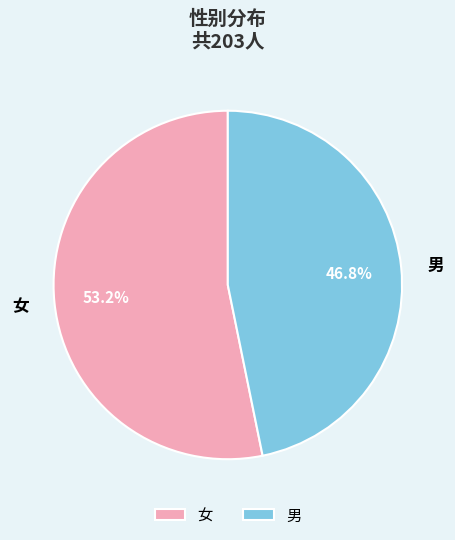

To the nearest percent, what percentage of the pie is 男?

47%